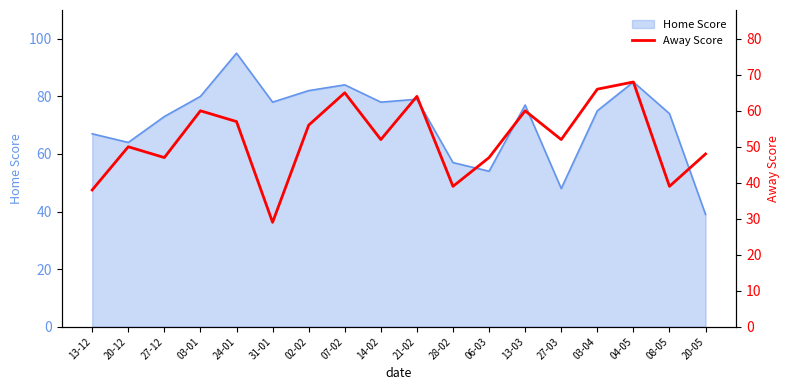

Is it true that Home Score equals 23 at 27-03?

False